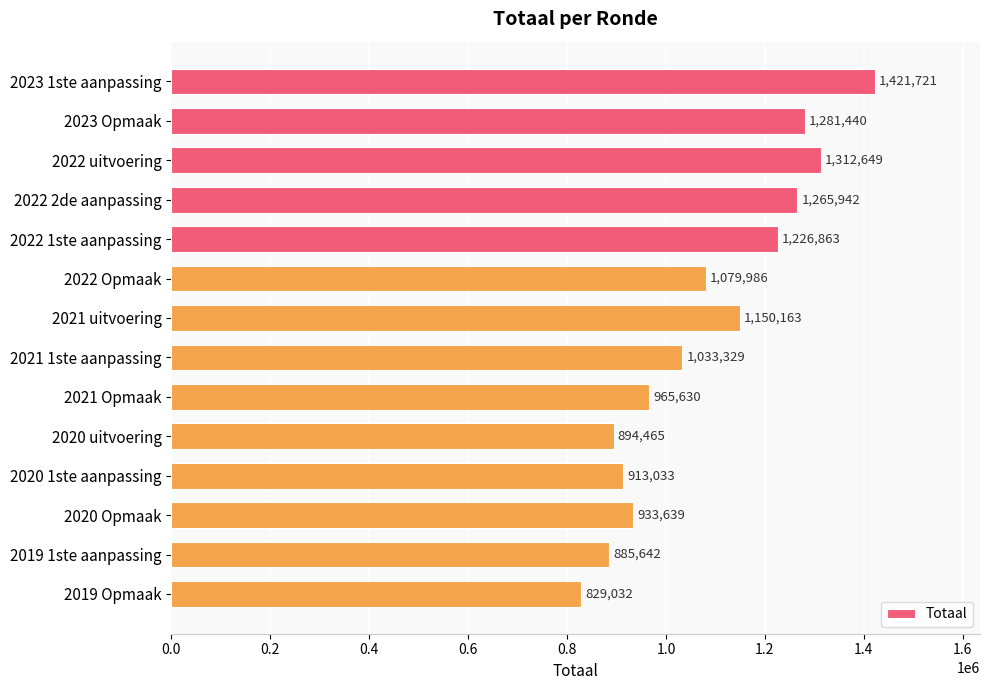

Reading top to bottom, transcribe all the data shown in this chart.

2023 1ste aanpassing=1421721	2023 Opmaak=1281440	2022 uitvoering=1312649	2022 2de aanpassing=1265942	2022 1ste aanpassing=1226863	2022 Opmaak=1079986	2021 uitvoering=1150163	2021 1ste aanpassing=1033329	2021 Opmaak=965630	2020 uitvoering=894465	2020 1ste aanpassing=913033	2020 Opmaak=933639	2019 1ste aanpassing=885642	2019 Opmaak=829032